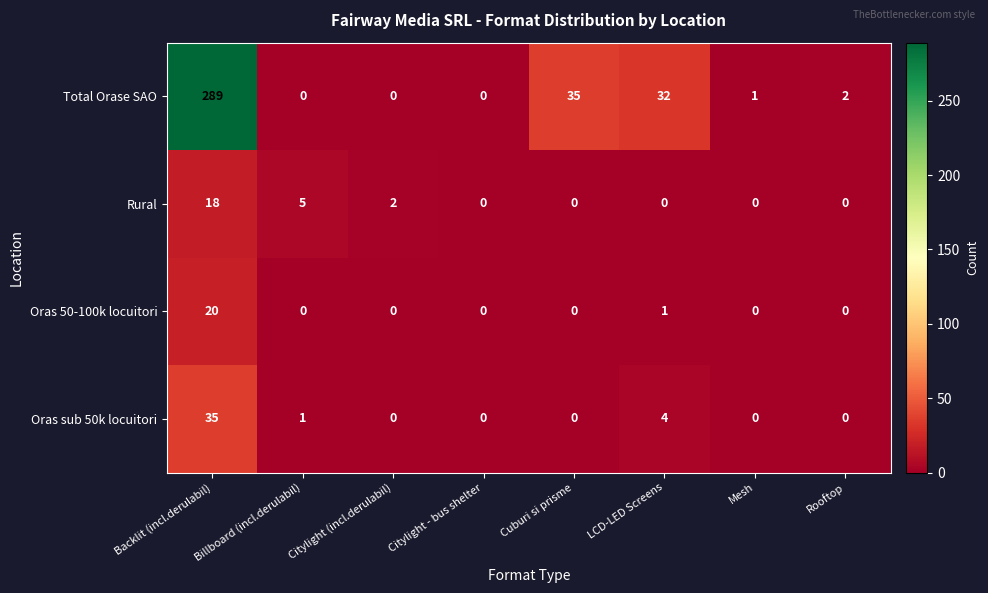

At which category does the chart reach its peak across all series?

Backlit (incl.derulabil)